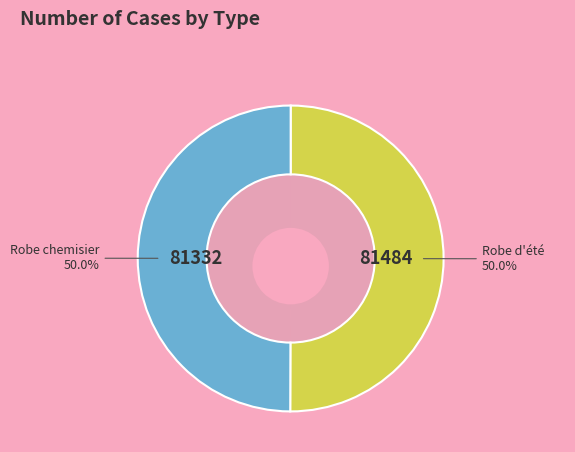

The Robe d'été slice represents 50% of the pie. True or false?

True